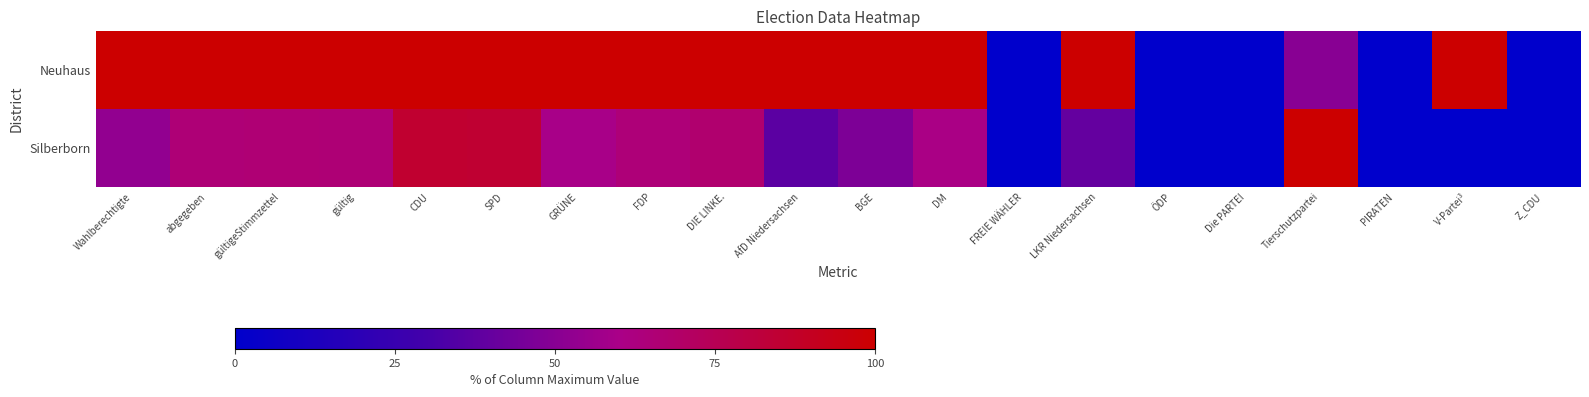

Rank the series by their average value, from lowest to highest.

Silberborn, Neuhaus